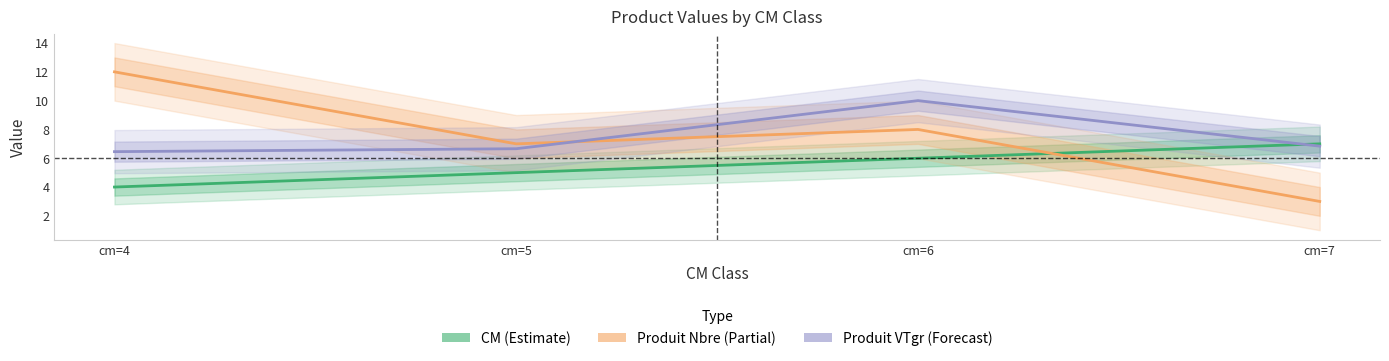

Which label corresponds to the largest value in the chart?

cm=4